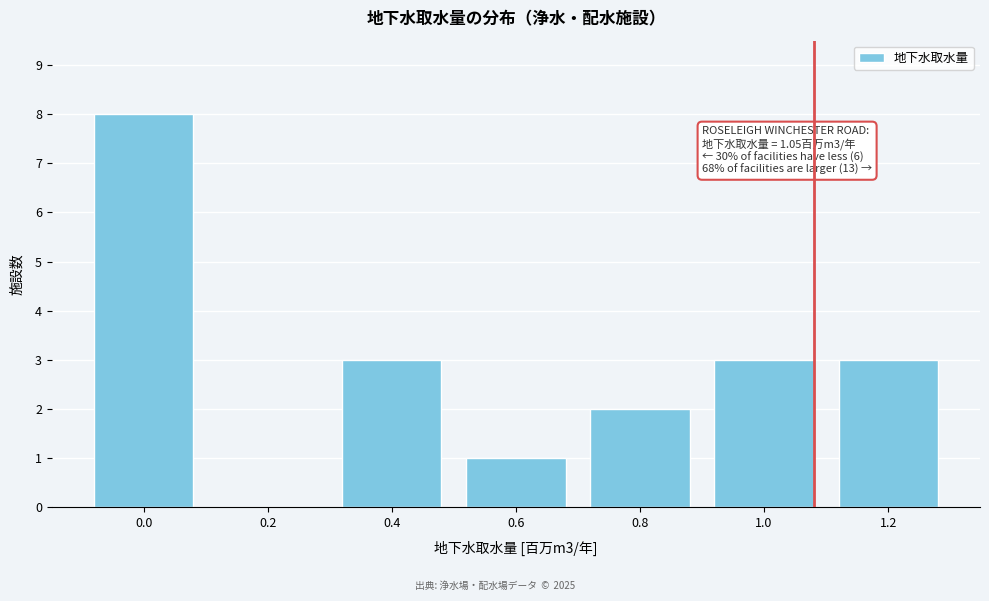

Reading right to left, transcribe all the data shown in this chart.

1.2=3	1.0=3	0.8=2	0.6=1	0.4=3	0.2=0	0.0=8